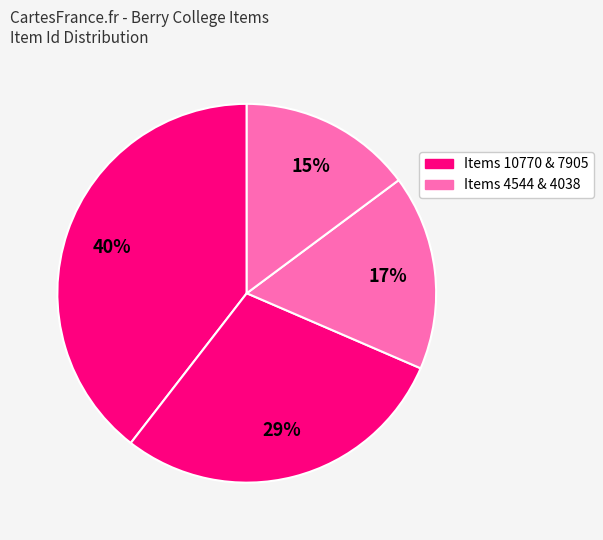

Which category has the smallest portion of the pie?

Item 4038